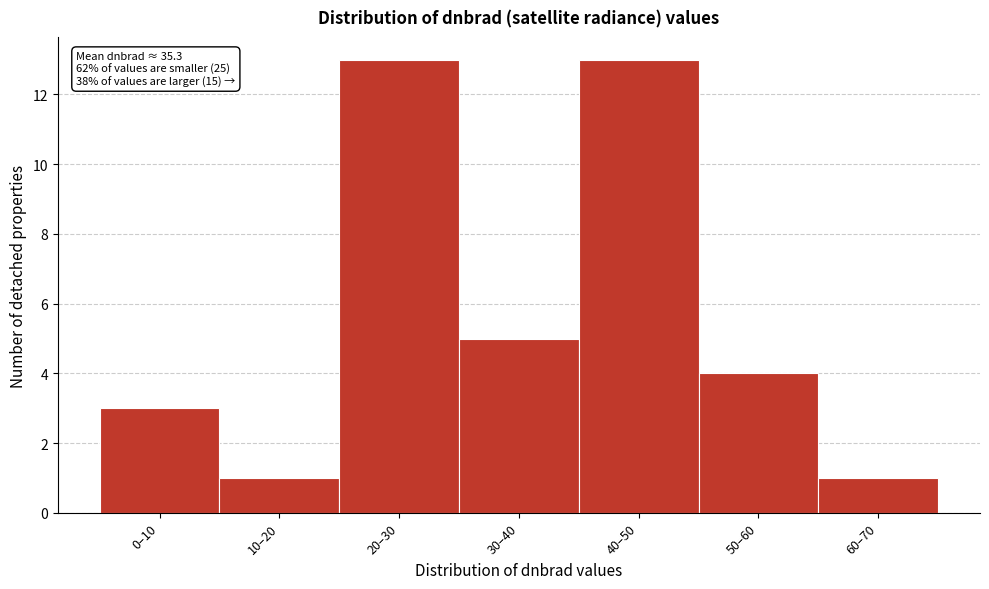

Reading right to left, what are all the values shown in this chart?

1	4	13	5	13	1	3